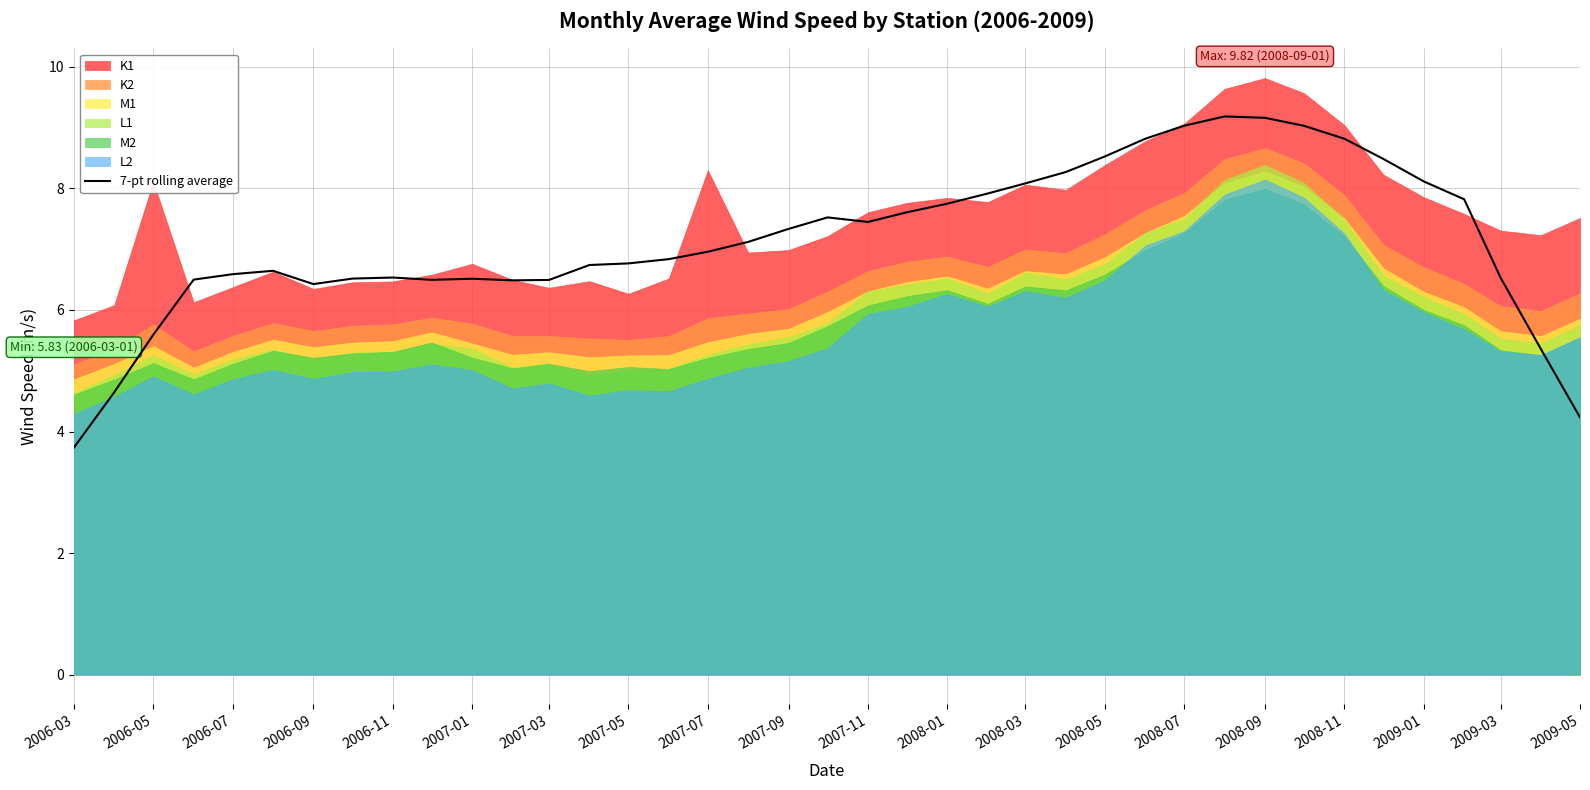

True or false: 7-pt rolling average has a value of 9.1 at 2006-05.

False